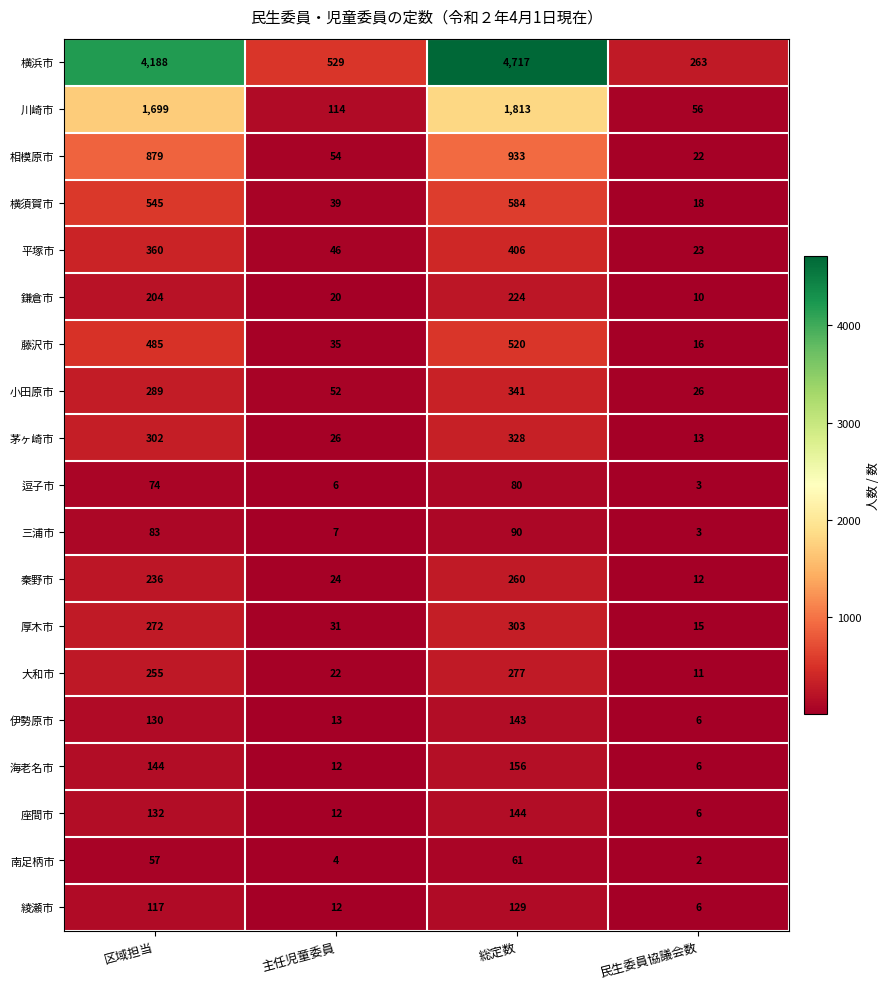

At how many categories does at least one series exceed 2789?

2